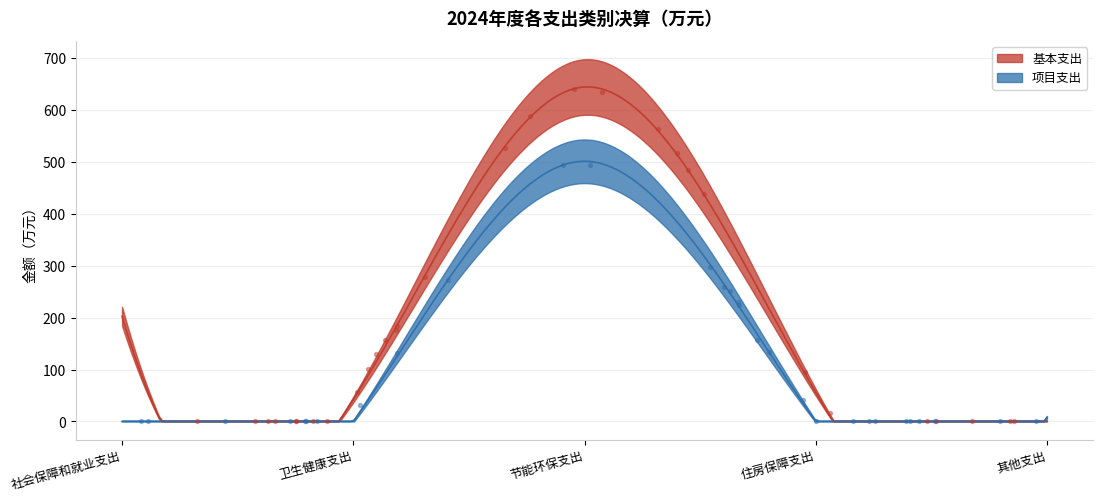

At how many categories does at least one series exceed 273?

1